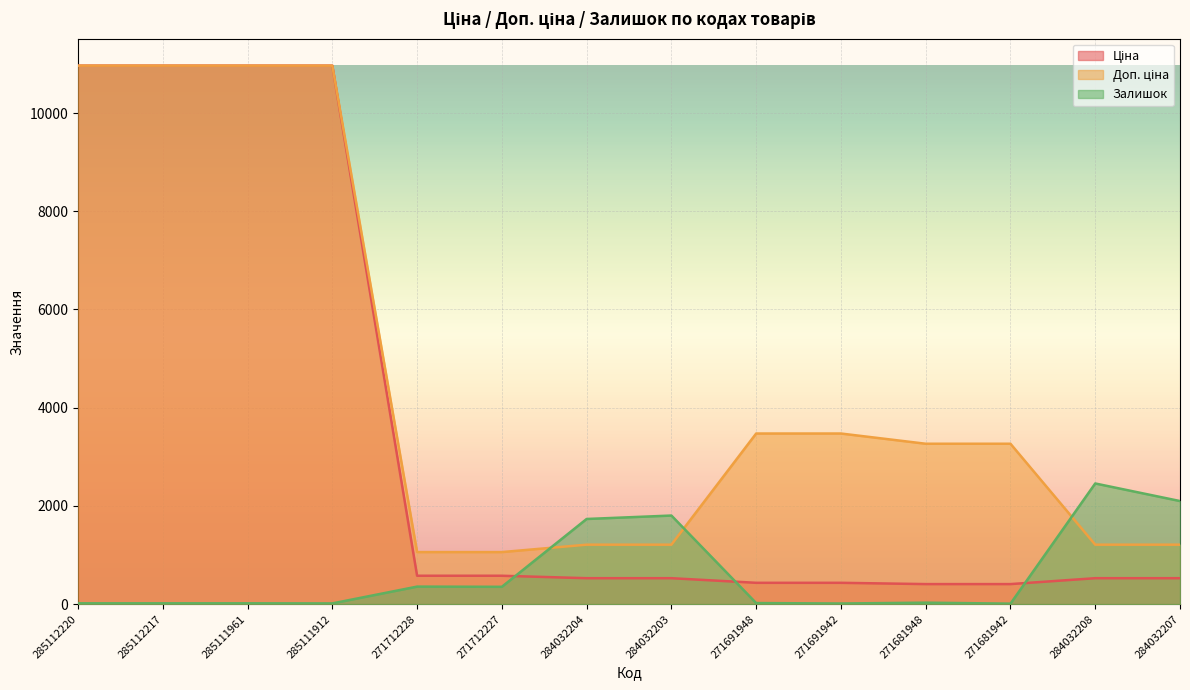

Does the chart display data point markers on the line(s)?

No